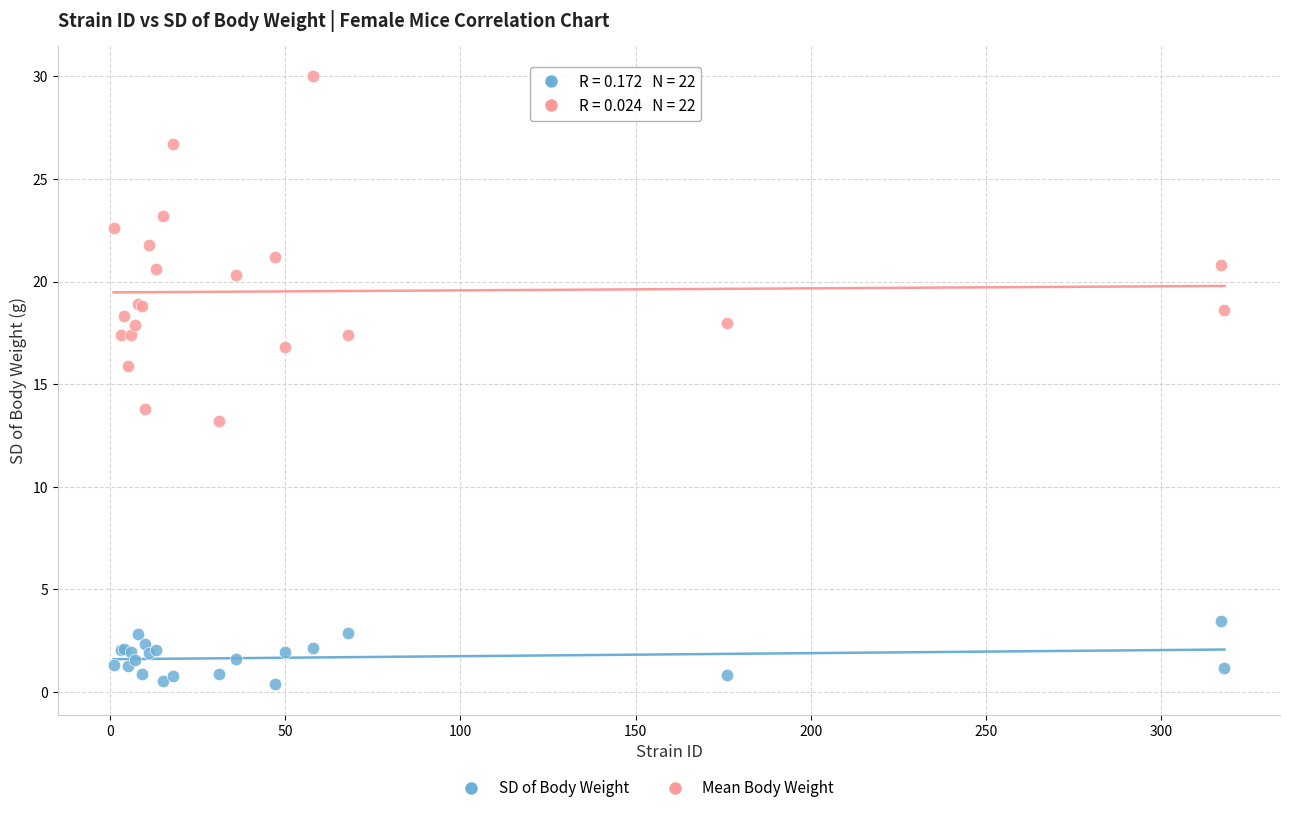

Which series has the largest Y range (max minus min)?

Mean Body Weight